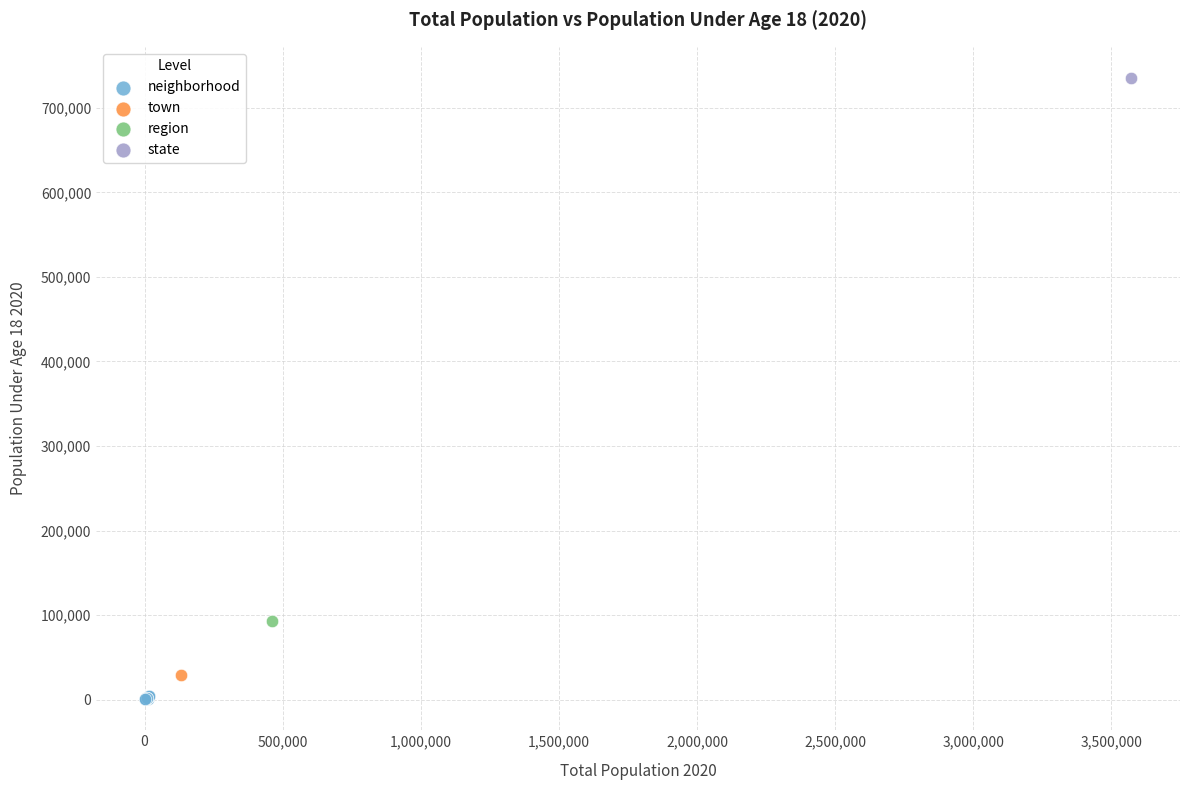

What are all the series names shown in the legend?

neighborhood, town, region, state